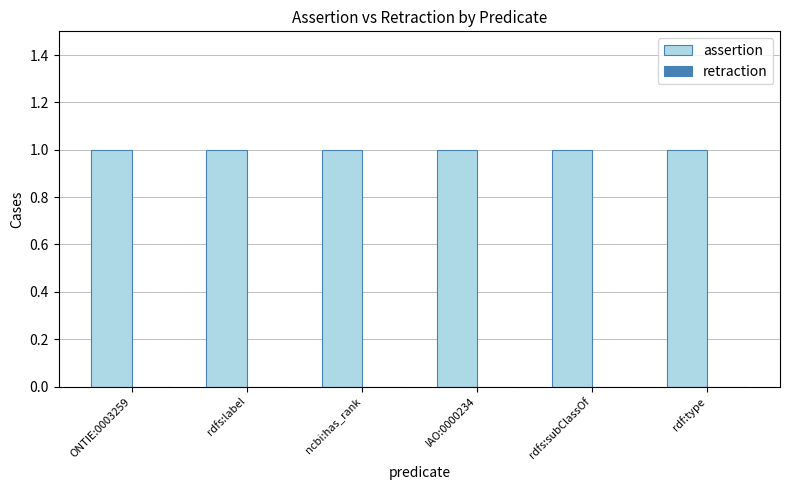

Reading left to right, list all the values displayed in this chart.

assertion: 1	1	1	1	1	1
retraction: 0	0	0	0	0	0